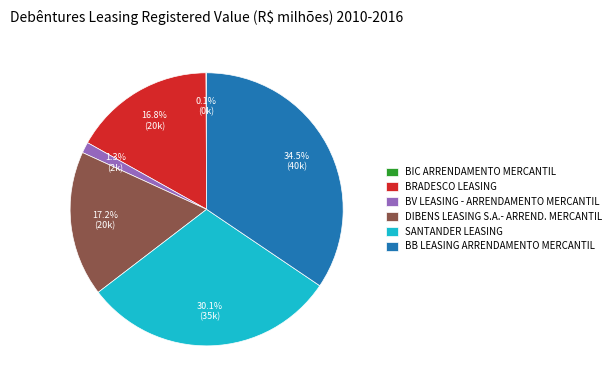

What percentage is the BRADESCO LEASING slice, to the nearest percent?

17%